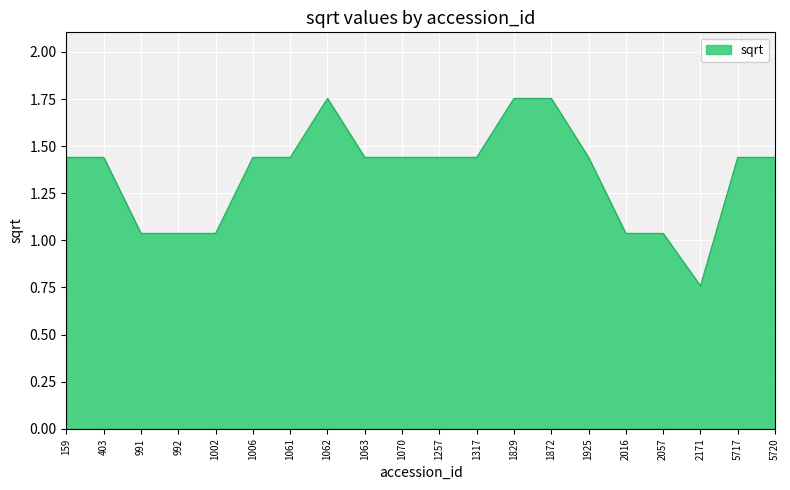

Which category has the lowest value across all series?

2171